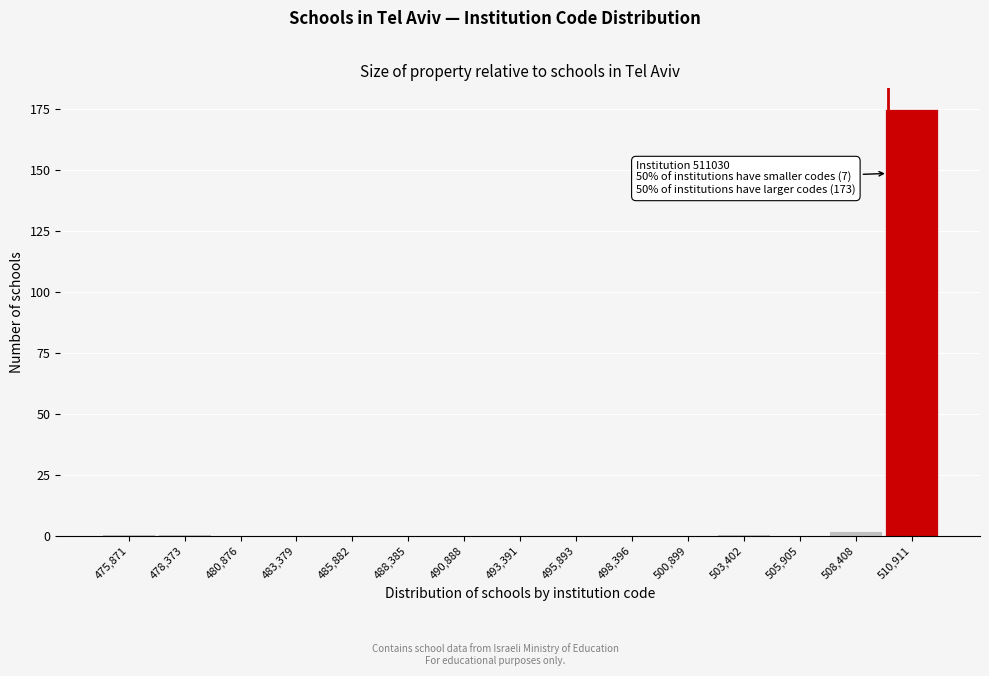

Reading left to right, what are all the values shown in this chart?

475,871=1	478,373=1	480,876=0	483,379=0	485,882=0	488,385=0	490,888=0	493,391=0	495,893=0	498,396=0	500,899=0	503,402=1	505,905=0	508,408=2	510,911=175